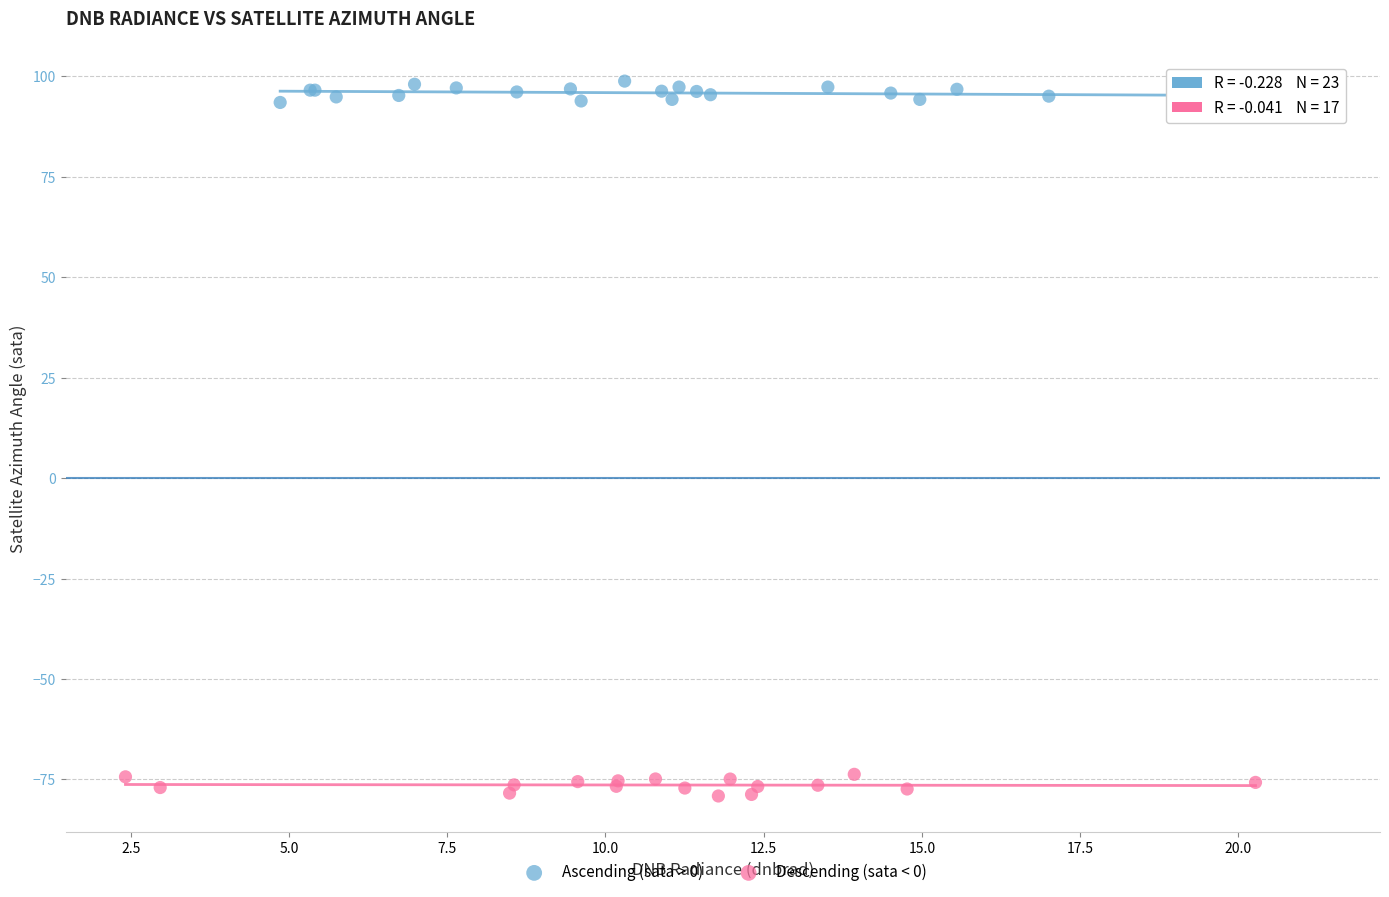

Which series contains the highest Y value?

Ascending (sata > 0)